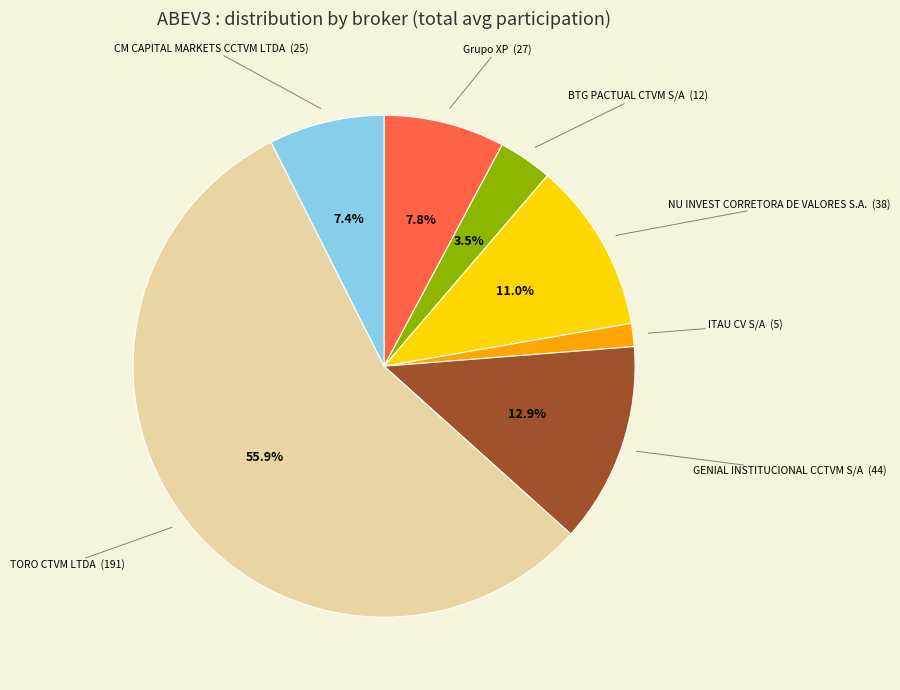

Does GENIAL INSTITUCIONAL CCTVM S/A represent more than half of the total?

No